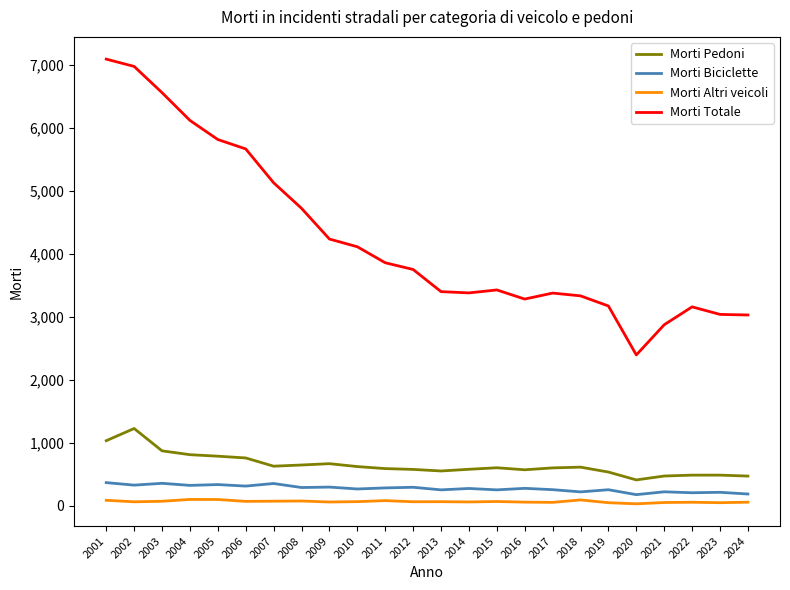

What is the difference between the maximum and minimum values in the Morti Totale series?

4701